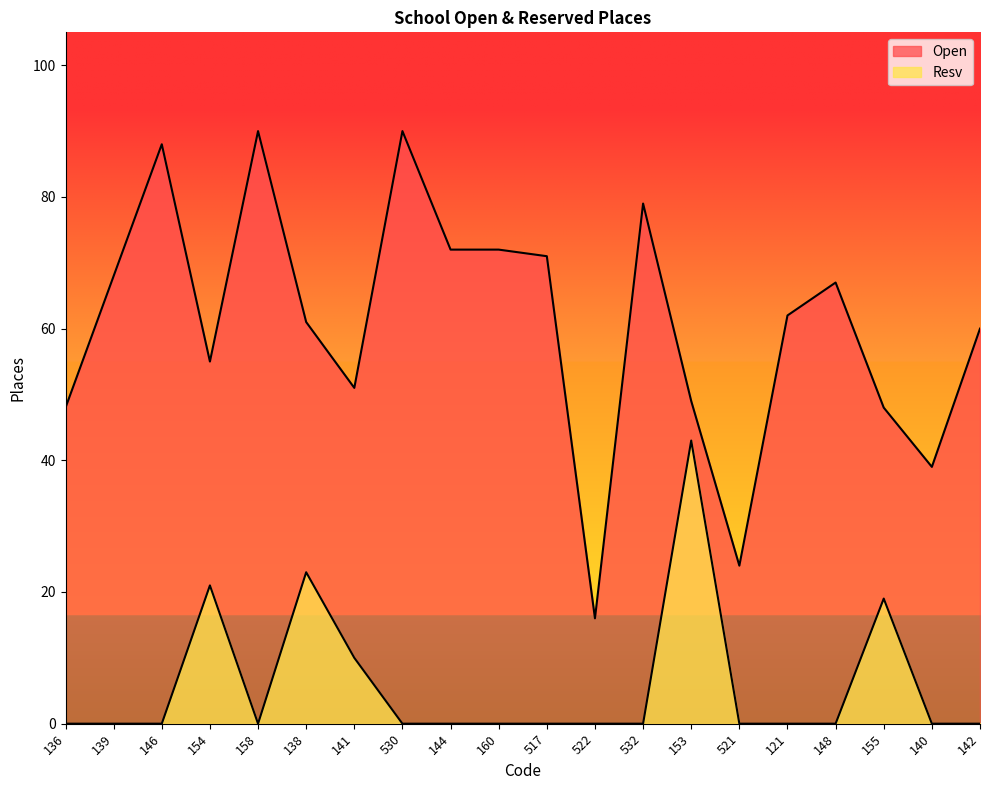

What is the highest value of the Resv series?

43